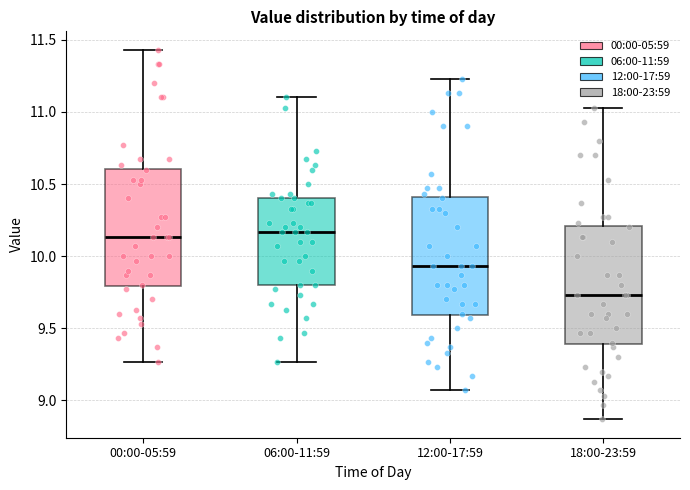

Where does the lower whisker of the box for 00:00-05:59 end on the y-axis? The values are not printed on the chart, so give them approximately, as read against the axis.

9.25